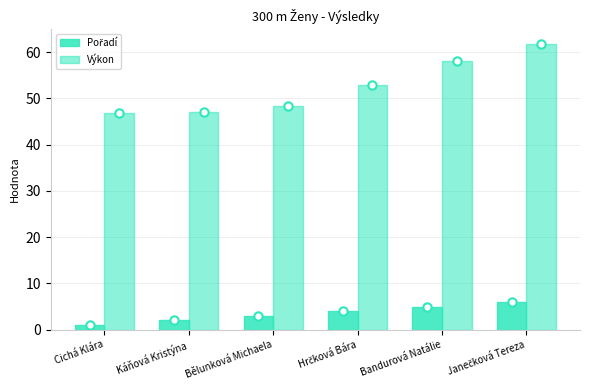

List the series in order of their overall mean, highest first.

Výkon, Pořadí